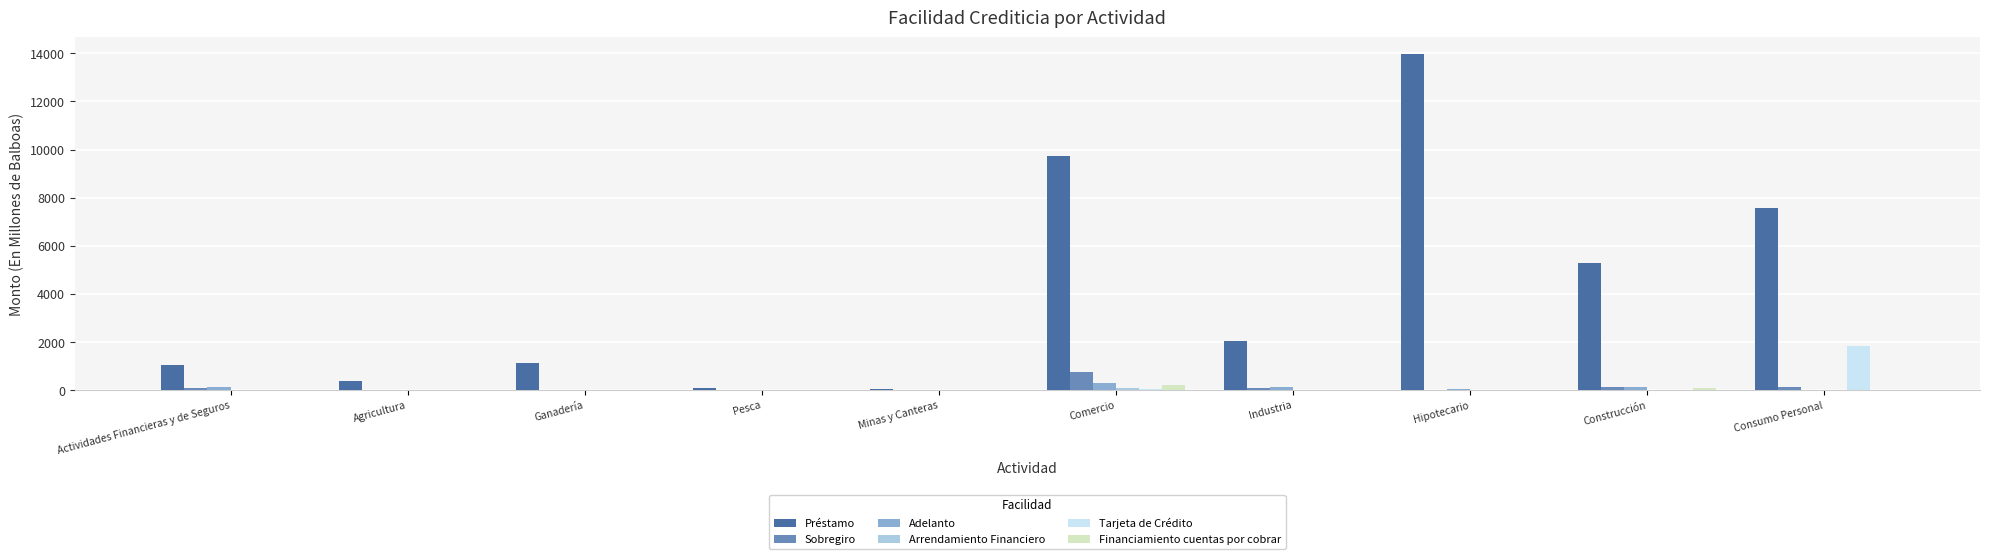

What is the maximum value shown in the chart?

13958.6